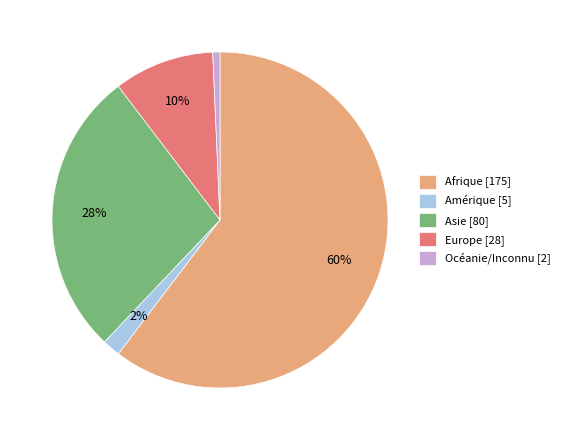

Does any single category account for the majority?

Yes